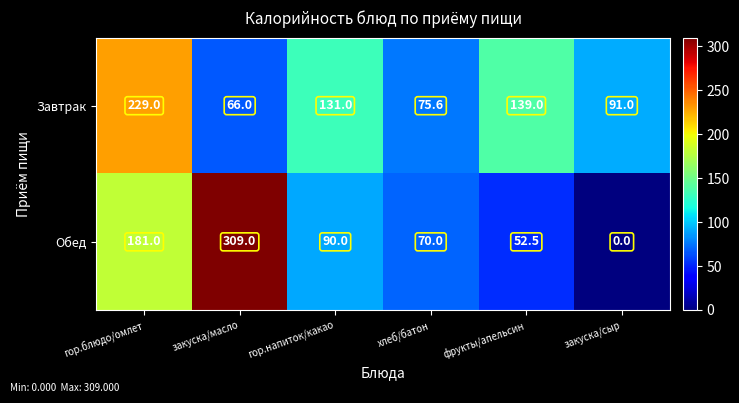

Reading left to right, what are all the values shown in this chart?

Завтрак: 229.0	66.0	131.0	75.6	139.0	91.0
Обед: 181.0	309.0	90.0	70.0	52.5	0.0